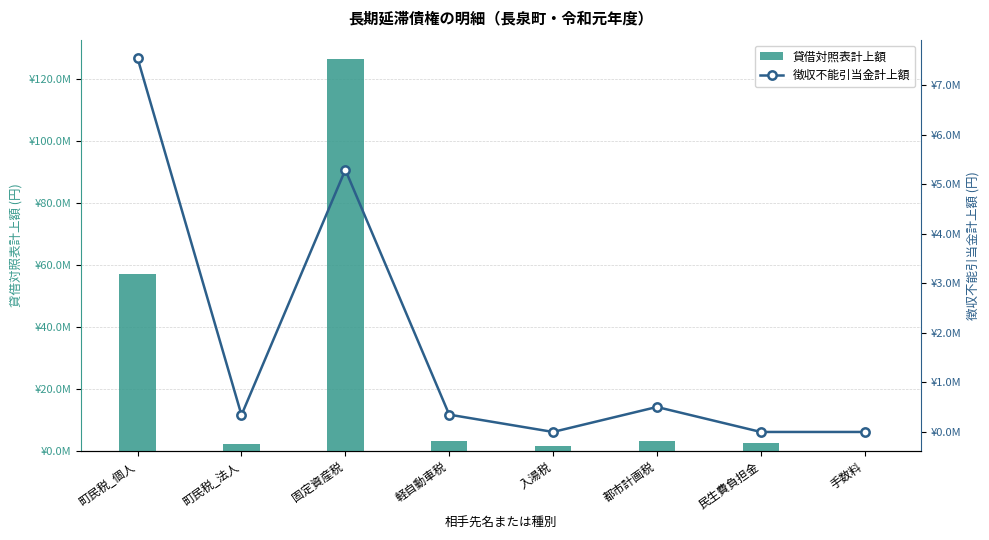

What is the value of the 徴収不能引当金計上額 bar at the 6th from the left?

504523